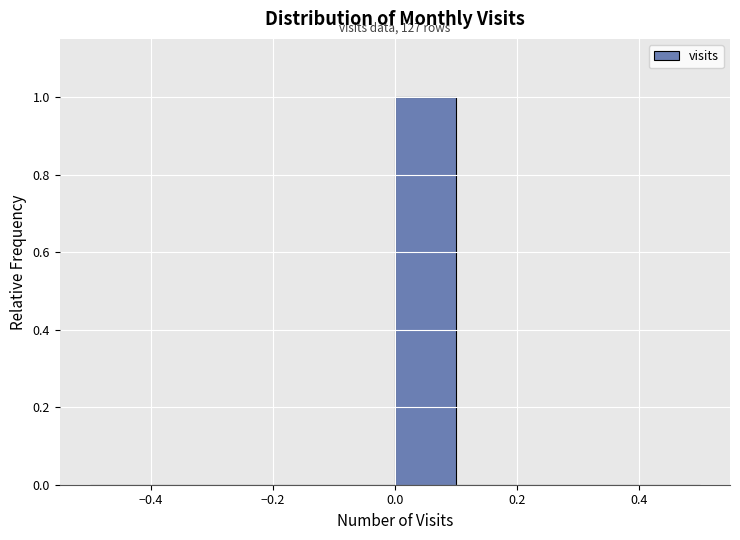

Over which range of the x-axis is the bar tallest?

0.0 to 0.1